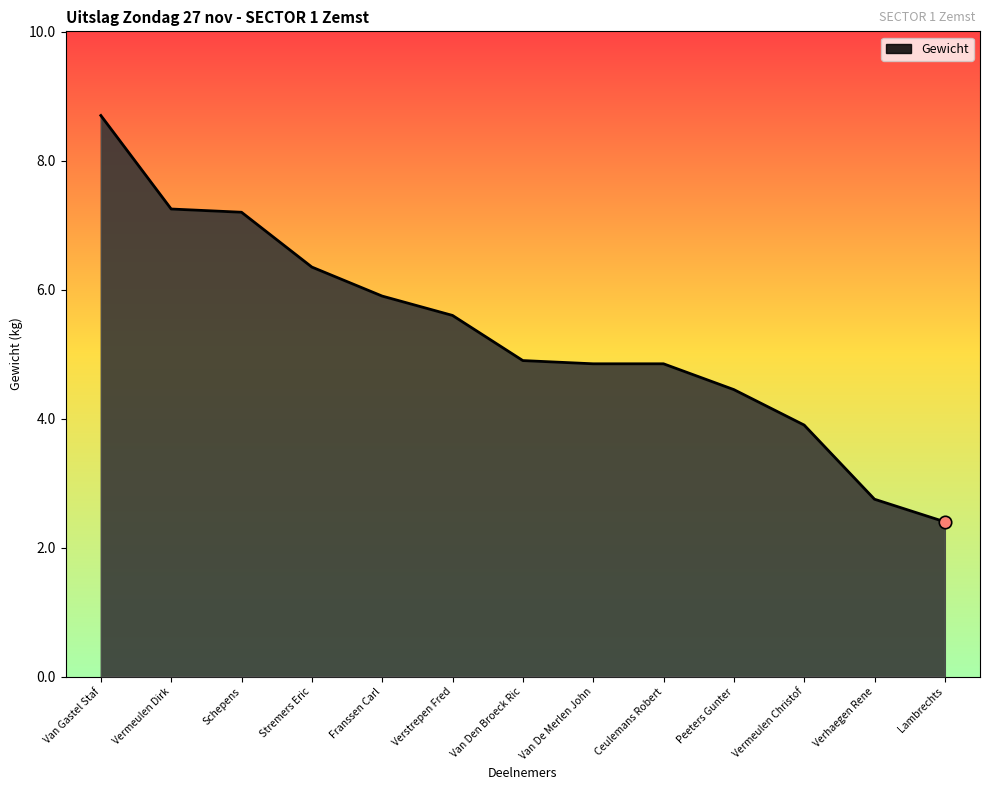

Which has a higher value, Vermeulen Dirk or Van Den Broeck Ric?

Vermeulen Dirk